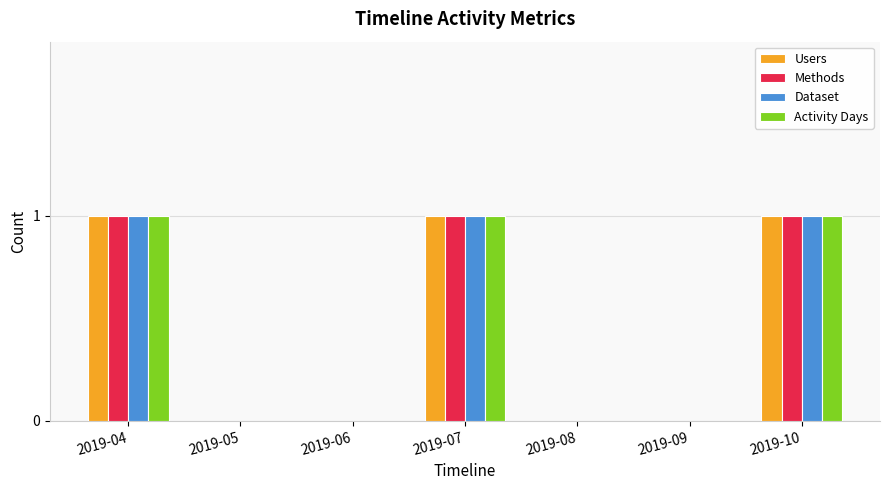

Is the value of Users at 2019-05 greater than the value of Dataset at 2019-04?

No